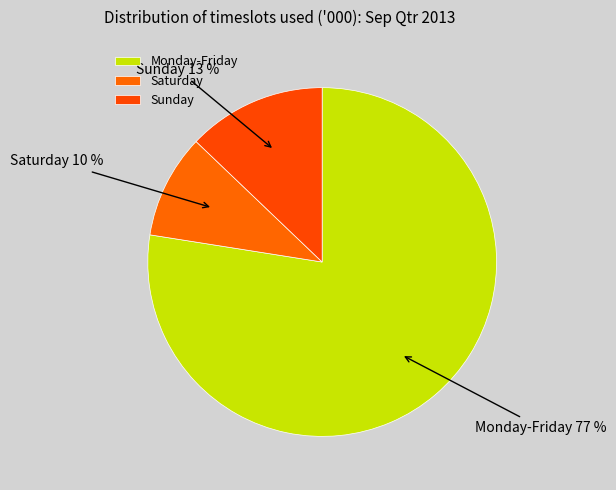

Between Sunday and Monday-Friday, which is larger?

Monday-Friday